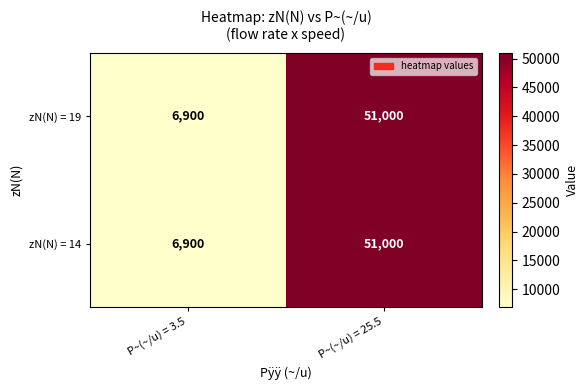

What is the minimum value shown in the chart?

6900